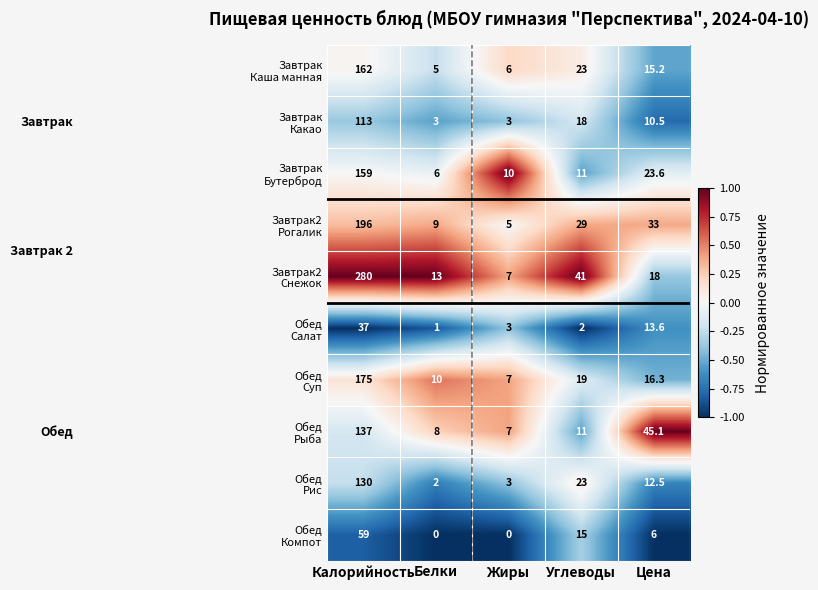

What is the maximum value shown in the chart?

280.0